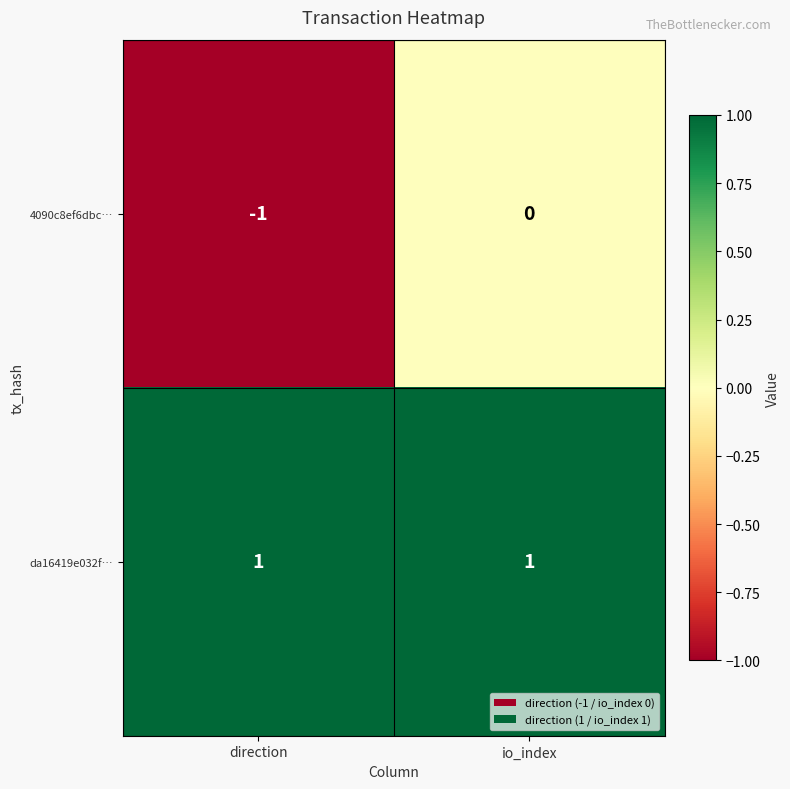

At which label is 4090c8ef6dbc… closest to 0?

io_index